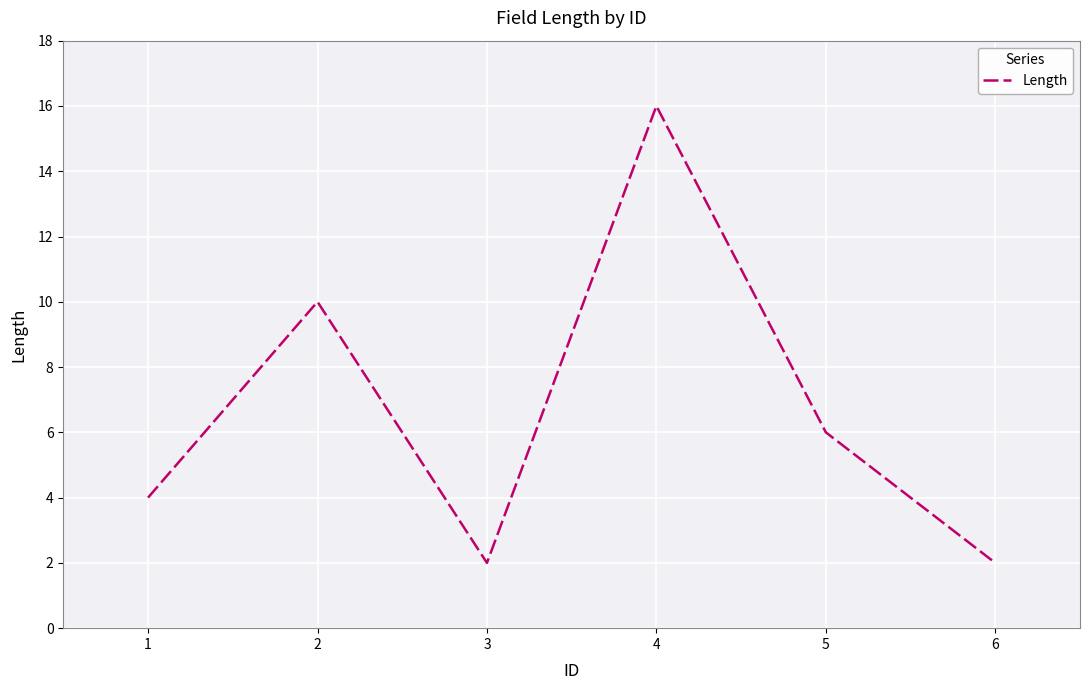

Reading right to left, list all the values displayed in this chart.

6=2	5=6	4=16	3=2	2=10	1=4